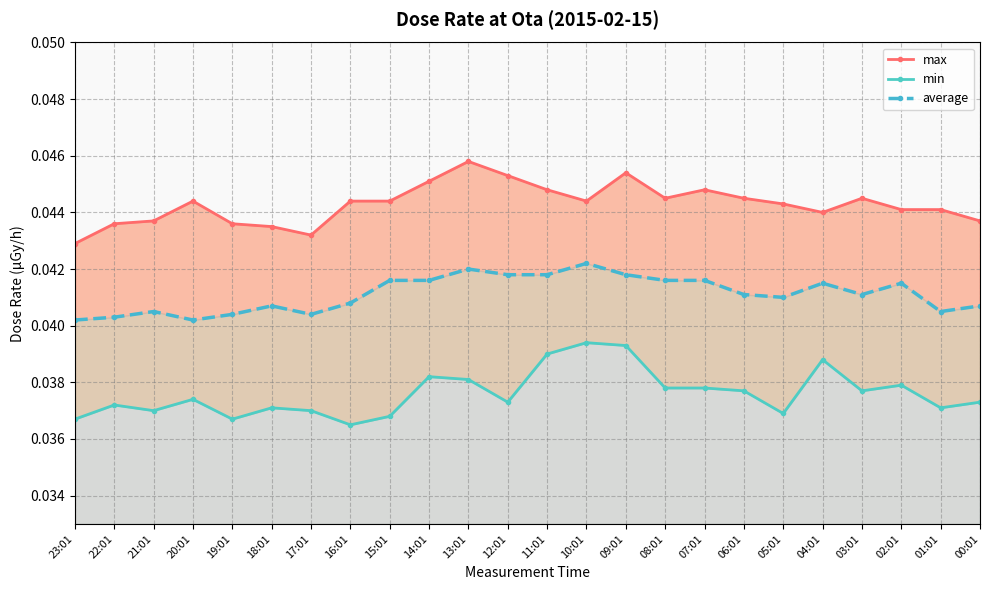

True or false: min has a value of 0.0 at 17:01.

True